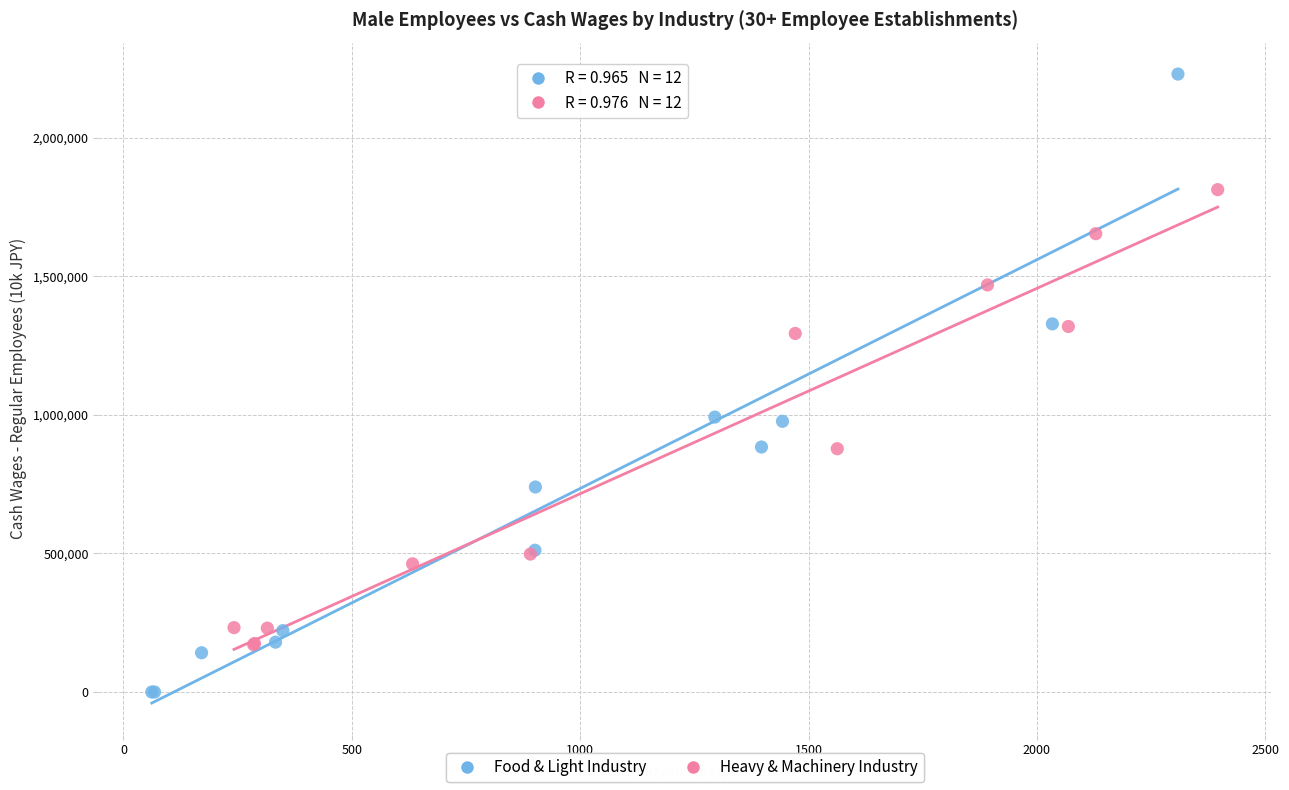

Which series reaches the maximum Y coordinate?

Food & Light Industry